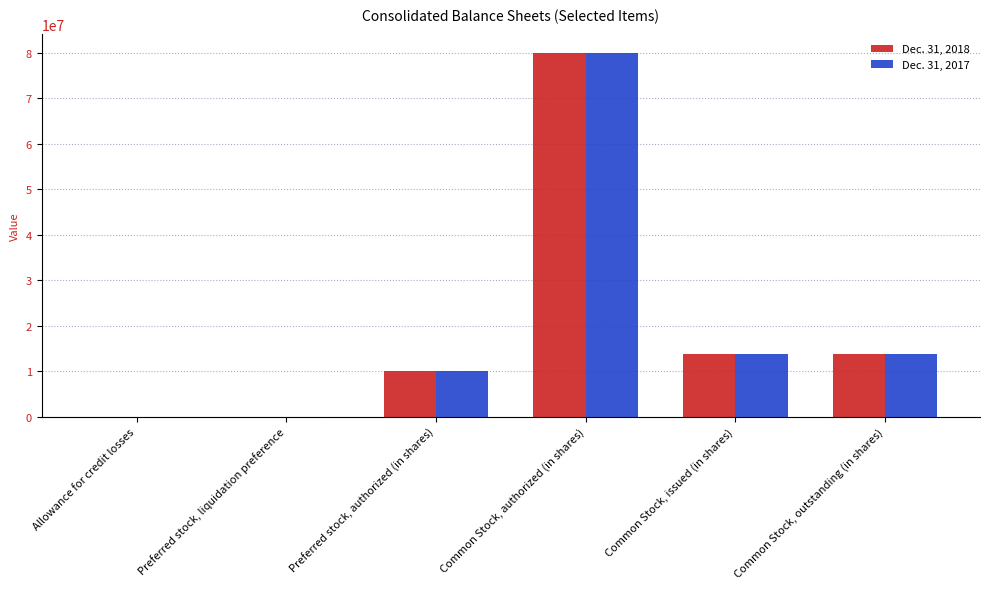

What is the greatest value displayed?

80000000